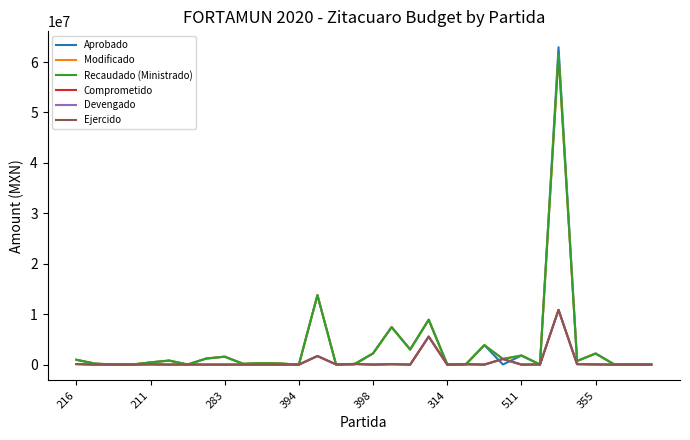

Reading right to left, transcribe all the data shown in this chart.

Aprobado: 15600	0	50000	2199600	723000	62942400	0	1800000	16800	3864325	0	18000	8900000	3000000	7430700	2227122	0	0	13775000	0	211186	300000	150000	1575000	1200000	0	800000	438000	0	0	200000	960000
Modificado: 15600	25827	50000	2199600	723000	61421604	27500	1800000	1130408	3864325	77480	18000	8900000	3000000	7436046	2227122	127113	87693	13775000	5411	211186	300000	150000	1575000	1200000	21667	800000	438000	8269	20880	200000	960000
Recaudado (Ministrado): 15600	25827	50000	2199600	723000	61421604	27500	1800000	1130408	3864325	77480	18000	8900000	3000000	7436046	2227122	127113	87693	13775000	5411	211186	300000	150000	1575000	1200000	21667	800000	438000	8269	20880	200000	960000
Comprometido: 0	25827	0	36700	91539	10854446	27500	0	1118278	0	77480	0	5552633	0	84522	0	127113	41692	1702237	5411	0	0	0	0	0	21667	0	51097	7638	20880	0	105460
Devengado: 0	25827	0	36700	91539	10854446	27500	0	1118278	0	77480	0	5552633	0	84522	0	127113	41692	1702237	5411	0	0	0	0	0	21667	0	51097	7638	20880	0	105460
Ejercido: 0	25827	0	36700	91539	10854446	27500	0	1118278	0	77480	0	5552633	0	84522	0	127113	41692	1702237	5411	0	0	0	0	0	21667	0	51097	7638	20880	0	105460